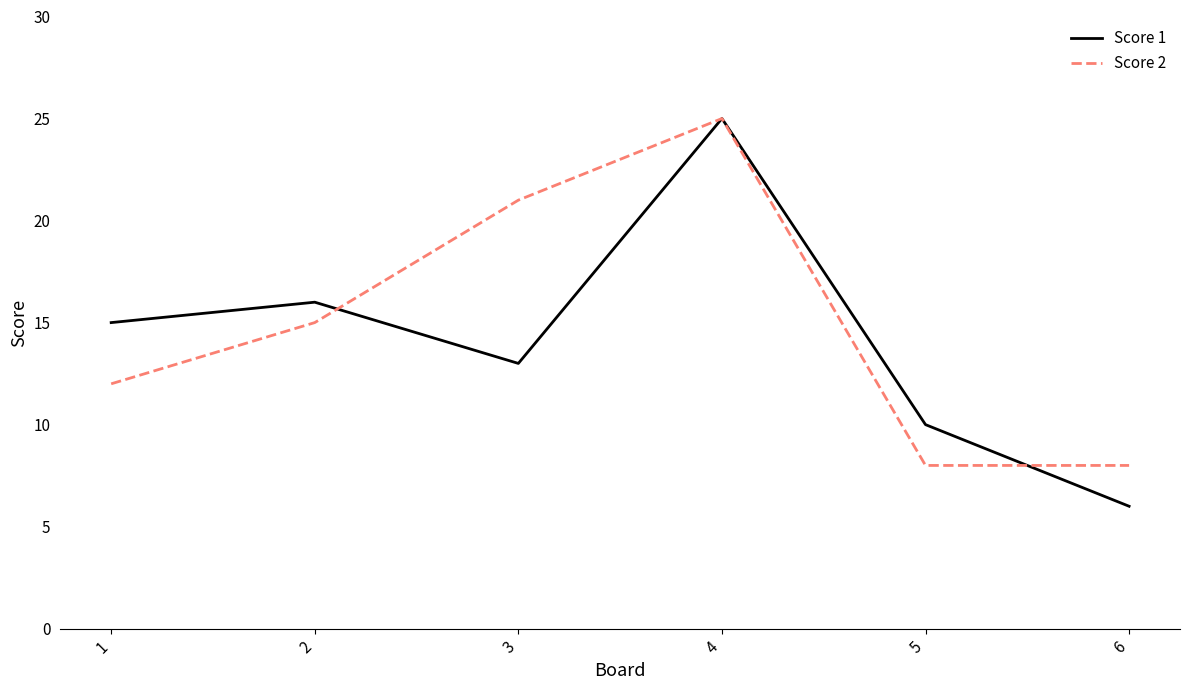

List the labels in order of Score 1 value, largest first.

4, 2, 1, 3, 5, 6